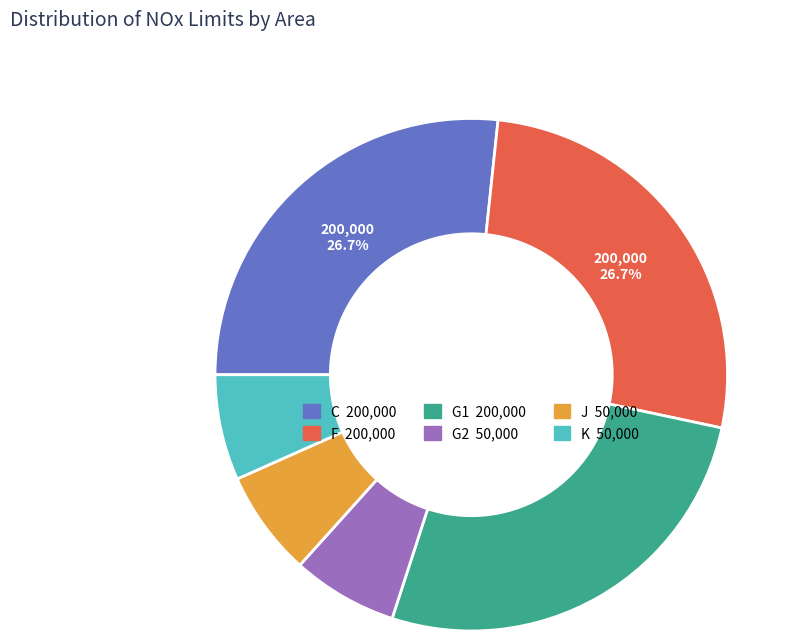

Combined, do K and F account for over 50%?

No